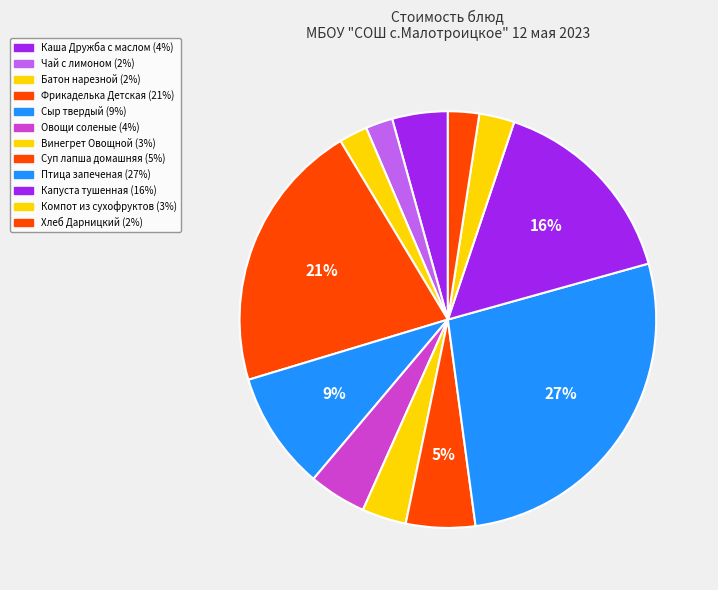

To the nearest percent, what is the average slice percentage?

8%